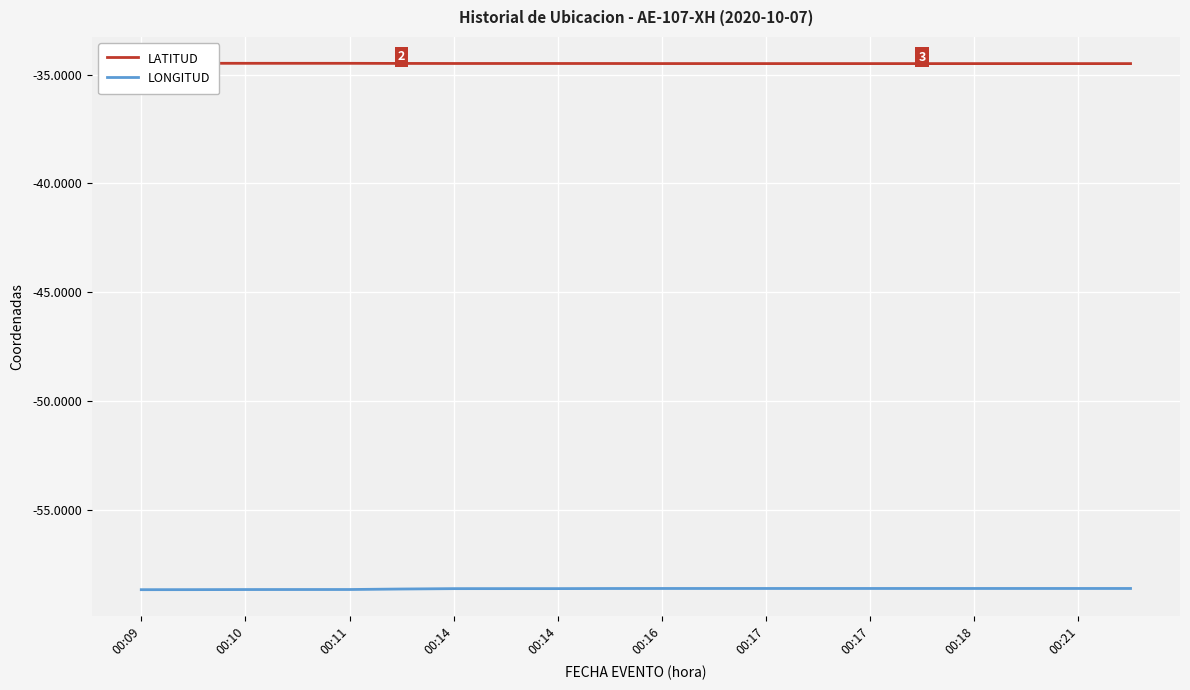

What is the label of the 11th point from the right?

00:21